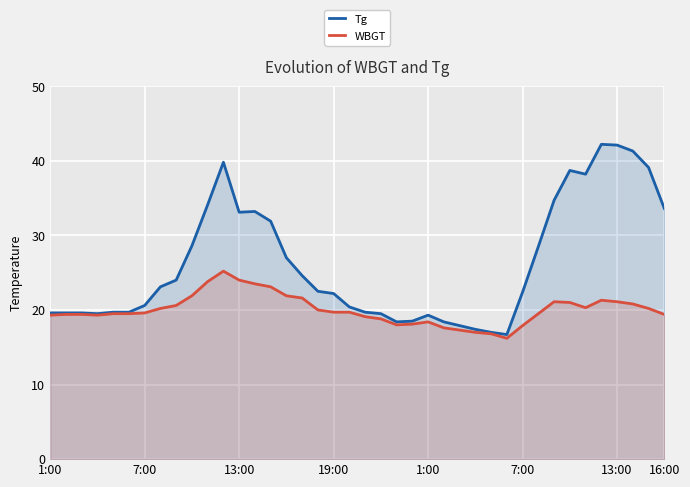

True or false: Tg and WBGT intersect in this chart.

False